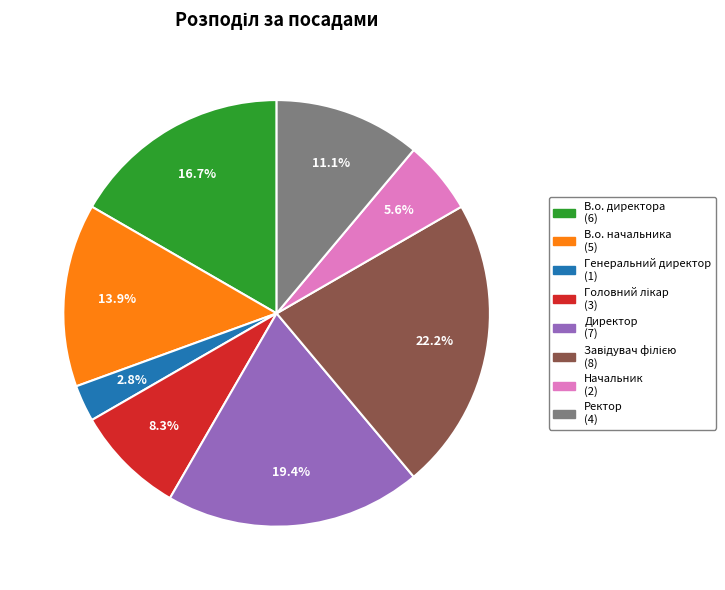

What percentage is NOT represented by Директор?

80.6%